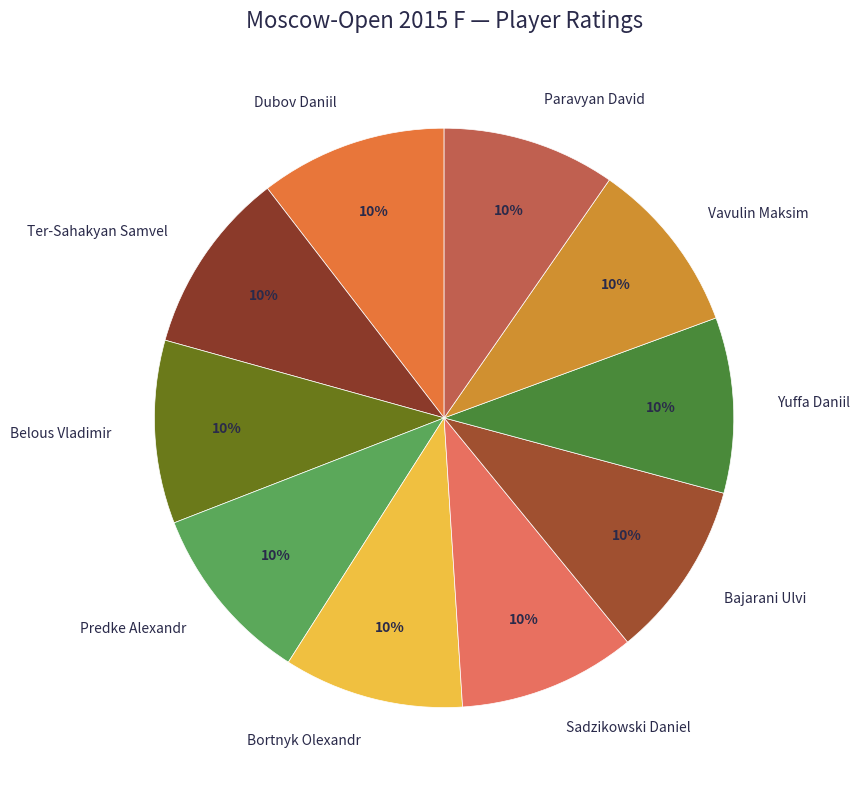

How many segments does this pie chart have?

10